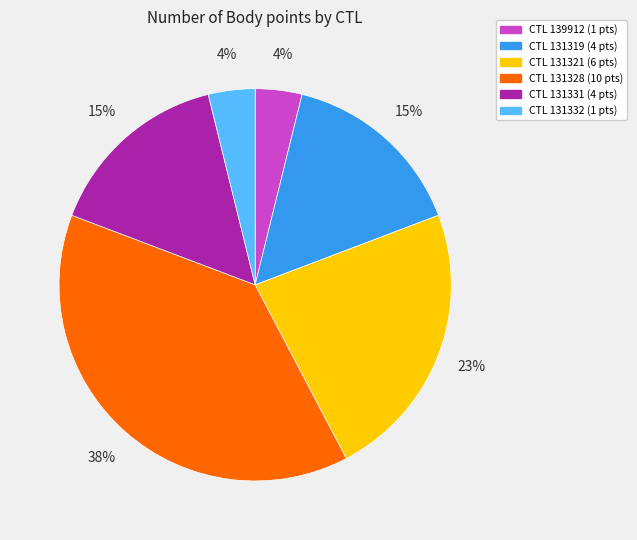

To the nearest percent, what is the average slice percentage?

17%